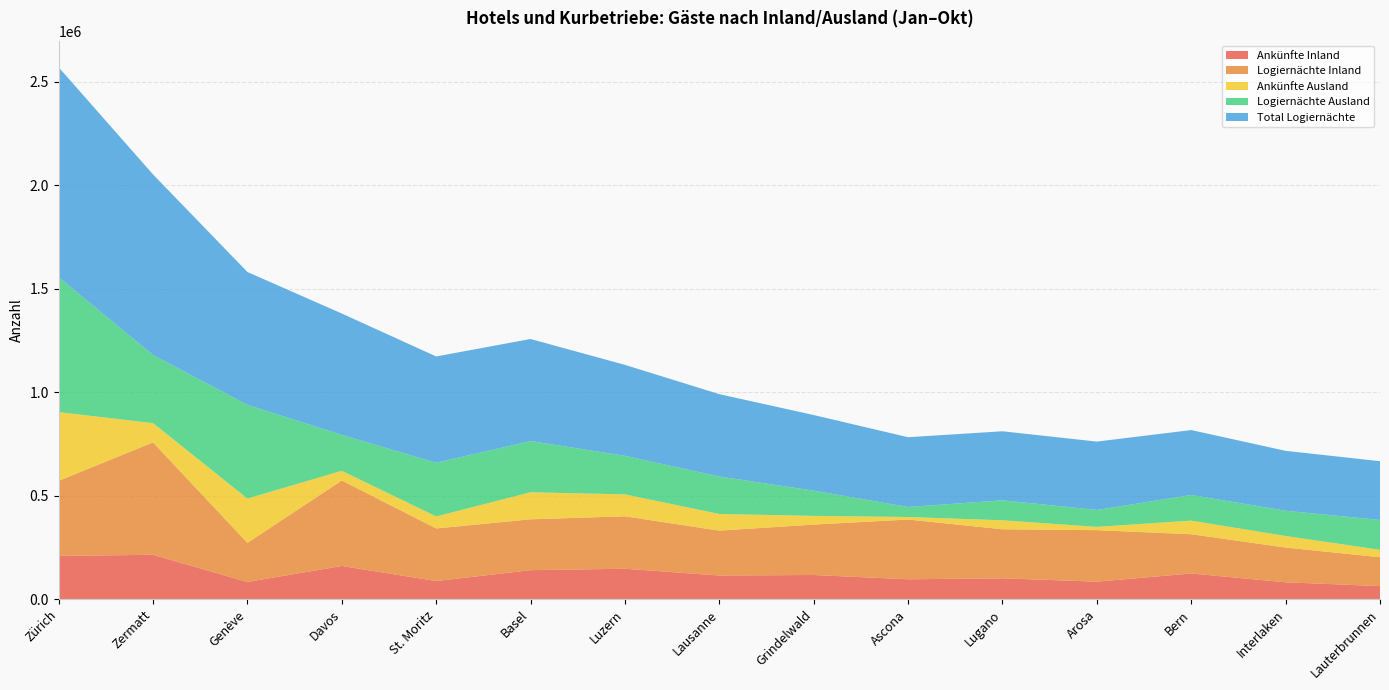

Reading left to right, transcribe all the data shown in this chart.

Ankünfte Inland: 209278	214523	83284	160576	87834	140263	147254	114518	116995	96267	101009	84836	124327	81858	63345
Logiernächte Inland: 362490	543059	188776	412962	253964	245710	253147	216781	243494	288666	236860	248791	189584	167690	139524
Ankünfte Ausland: 332063	93016	214028	46707	58078	130668	105975	80432	42038	12206	43301	15849	65764	55882	35690
Logiernächte Ausland: 651531	329083	452860	173383	259394	247315	186245	181015	121815	48361	96614	81573	123906	121824	144274
Total Logiernächte: 1014021	872142	641636	586345	513358	493025	439392	397796	365309	337027	333474	330364	313490	289514	283798